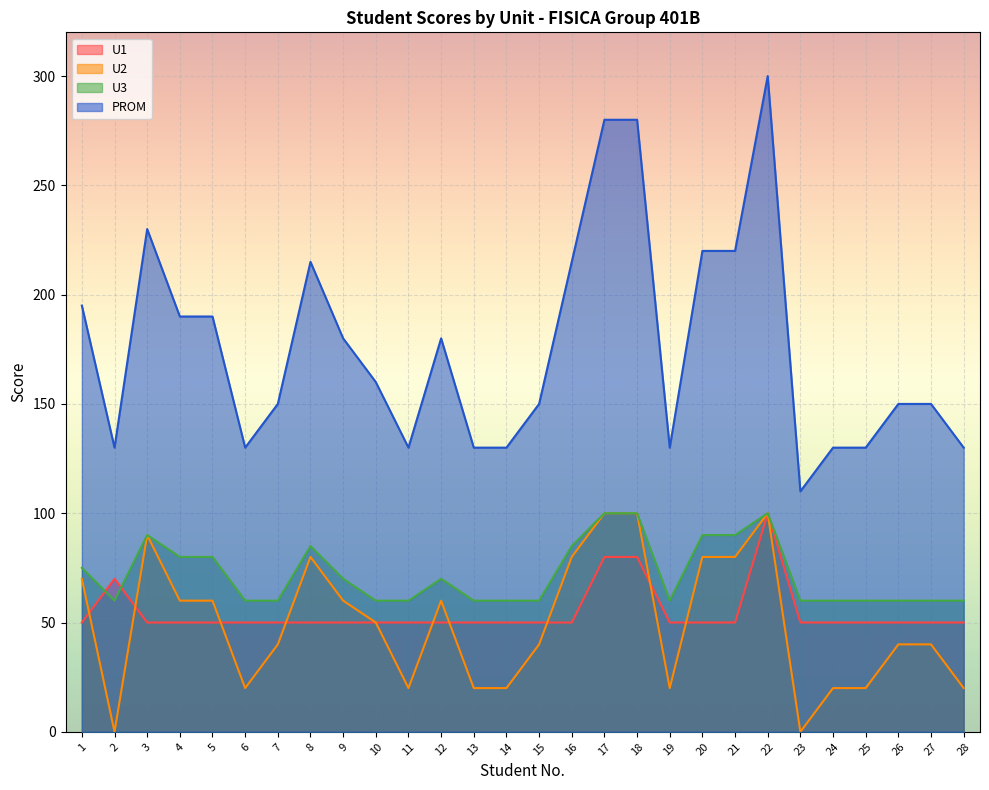

What is the approximate value of U2 at 19, to the nearest 10?

20